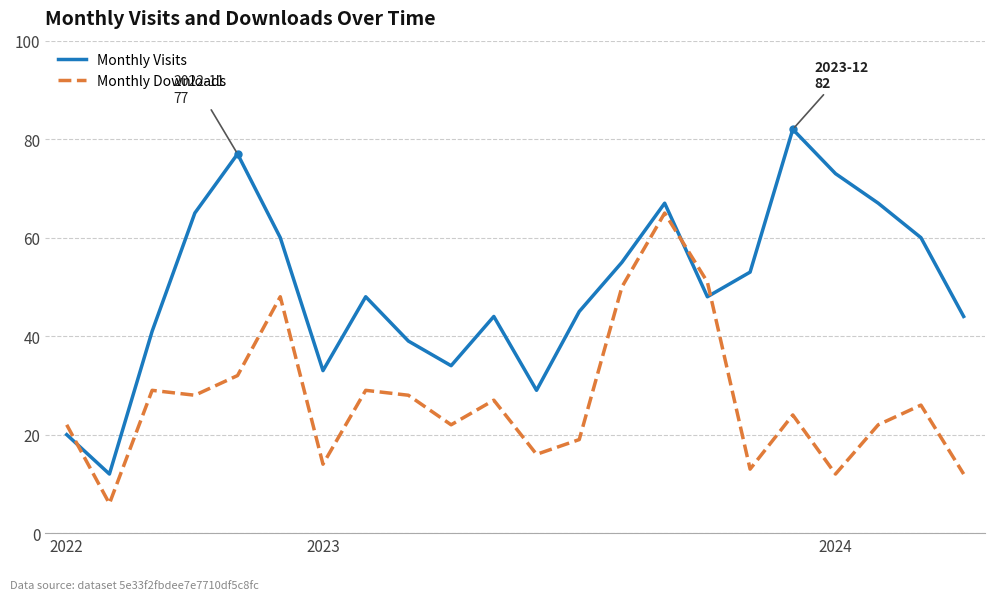

True or false: Monthly Visits has more than 0 interior local peaks.

True